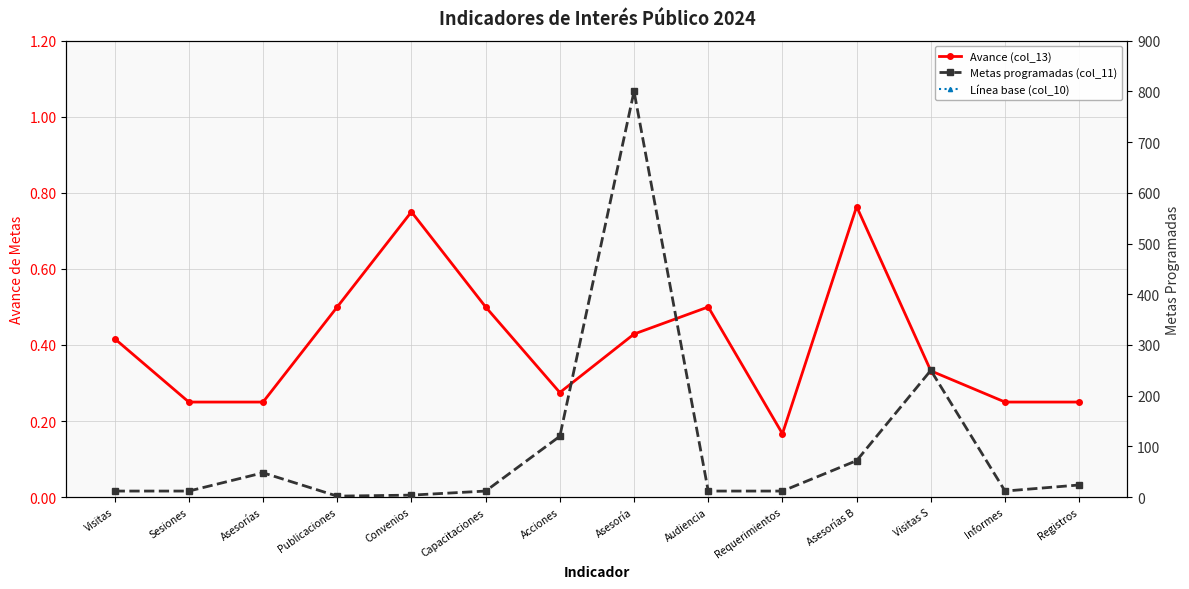

At which category does Avance (col_13) reach its first local peak?

Convenios